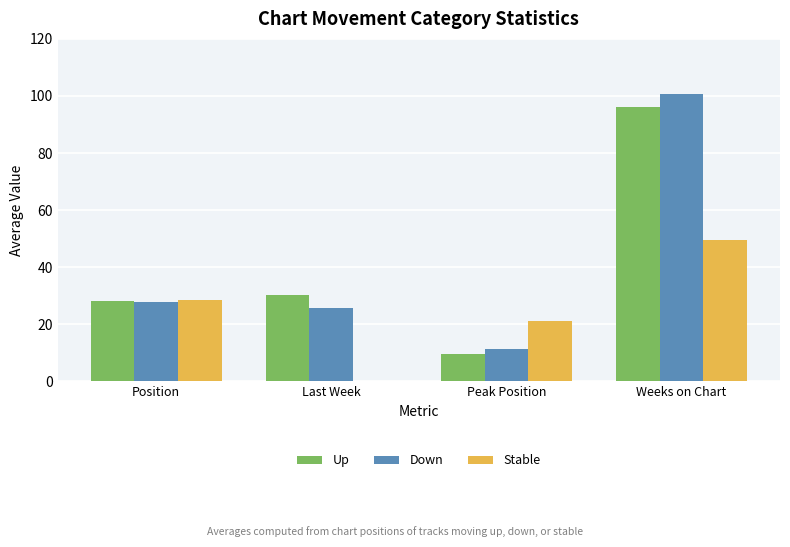

Read the Up value at Last Week.

30.4